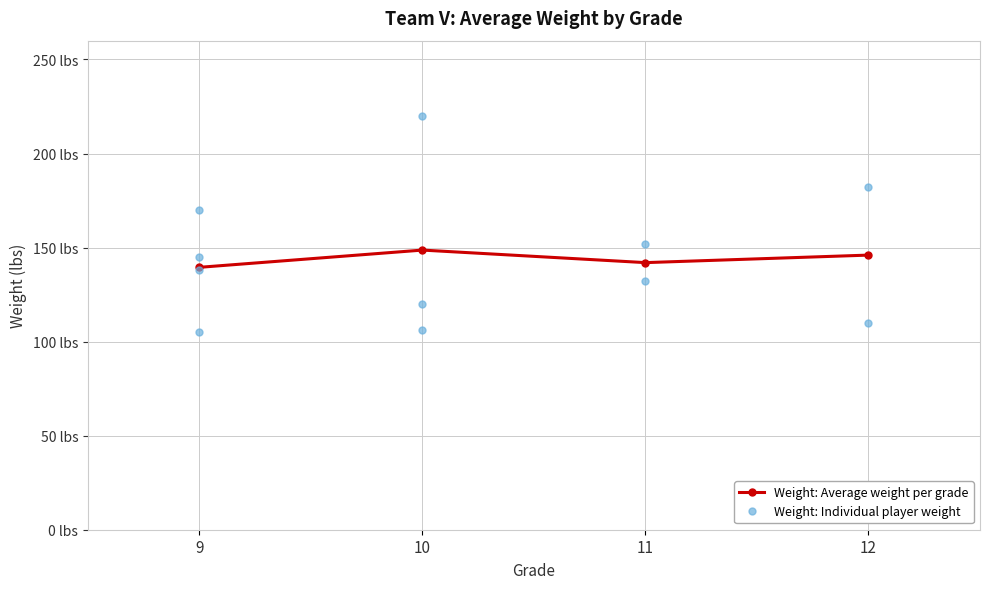

What is the greatest value displayed?

220